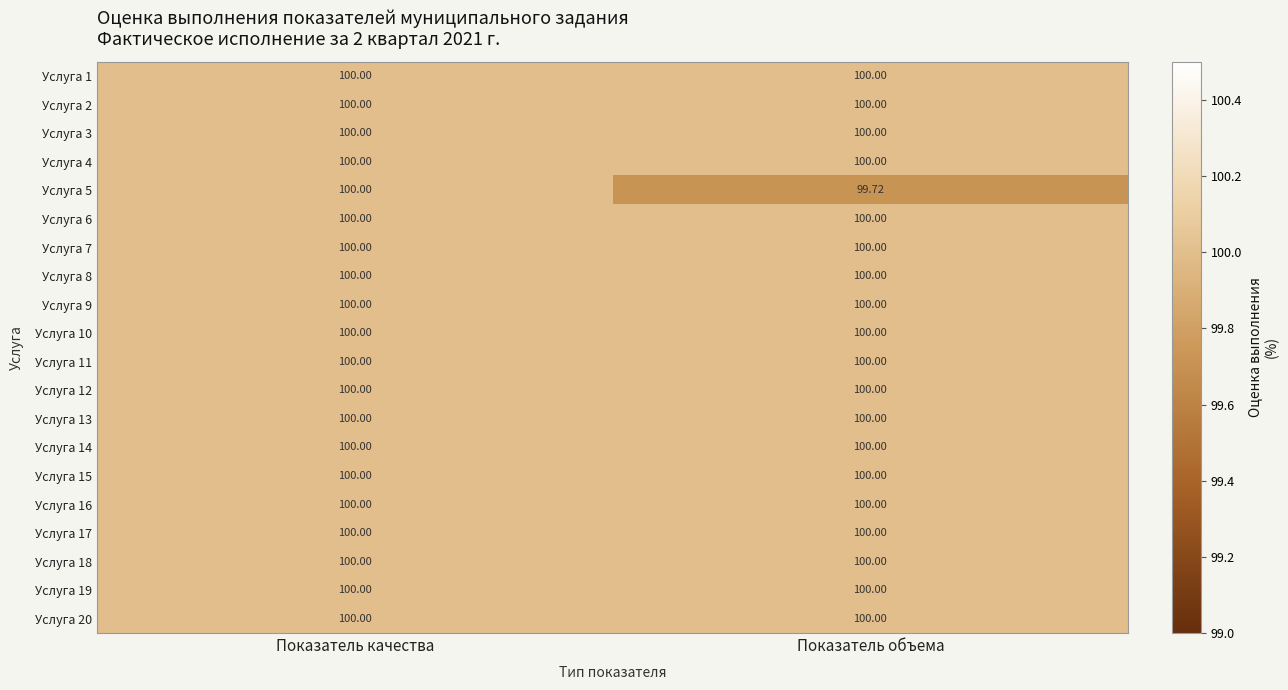

At which category is the sum across all series the highest?

Показатель качества